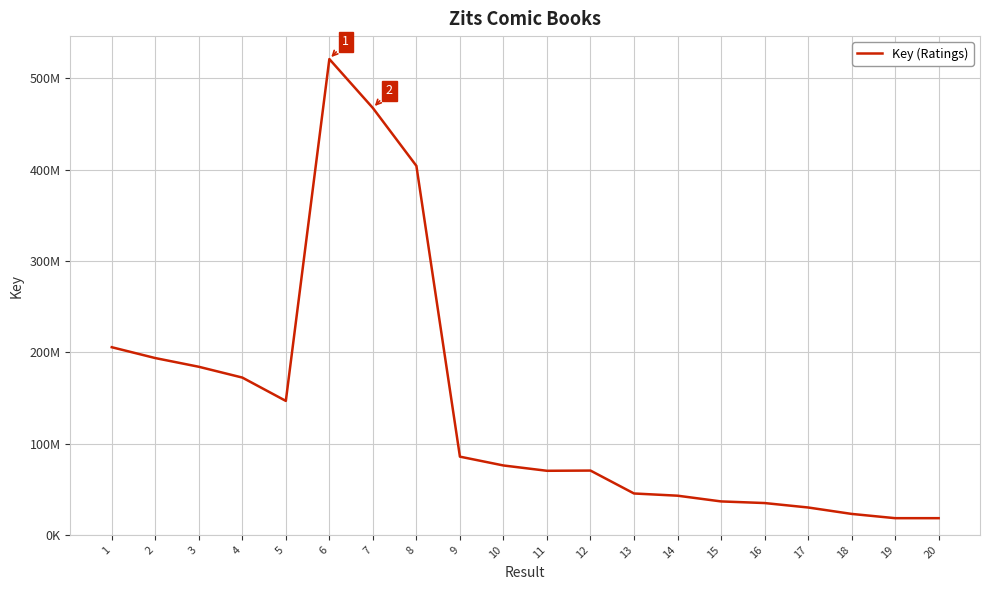

List the labels in order of value, smallest first.

20, 19, 18, 17, 16, 15, 14, 13, 11, 12, 10, 9, 5, 4, 3, 2, 1, 8, 7, 6